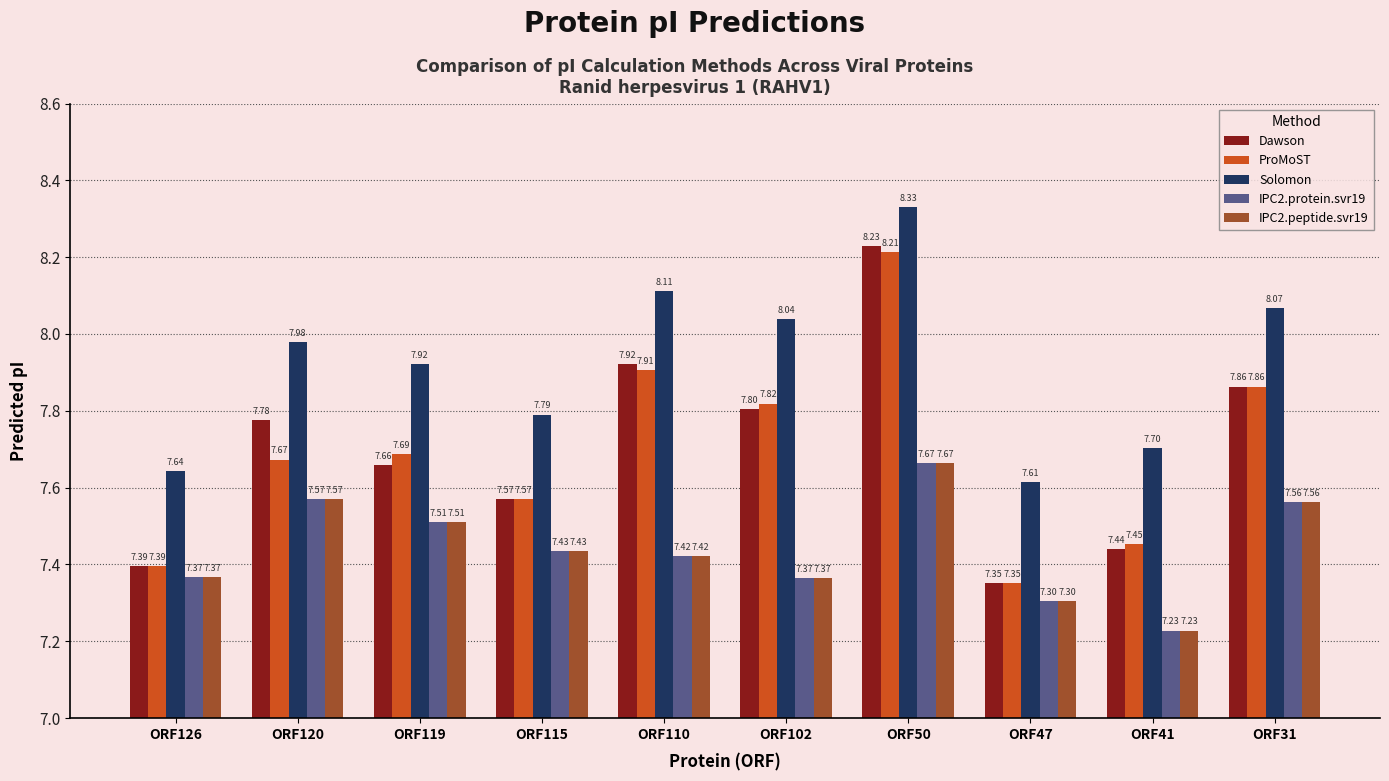

Which series has the largest range (max minus min)?

Dawson